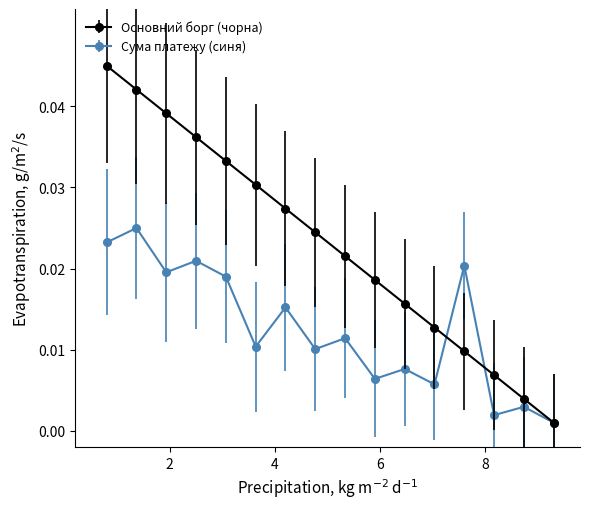

Rank the series by their maximum value, from highest to lowest.

Основний борг (чорна), Сума платежу (синя)